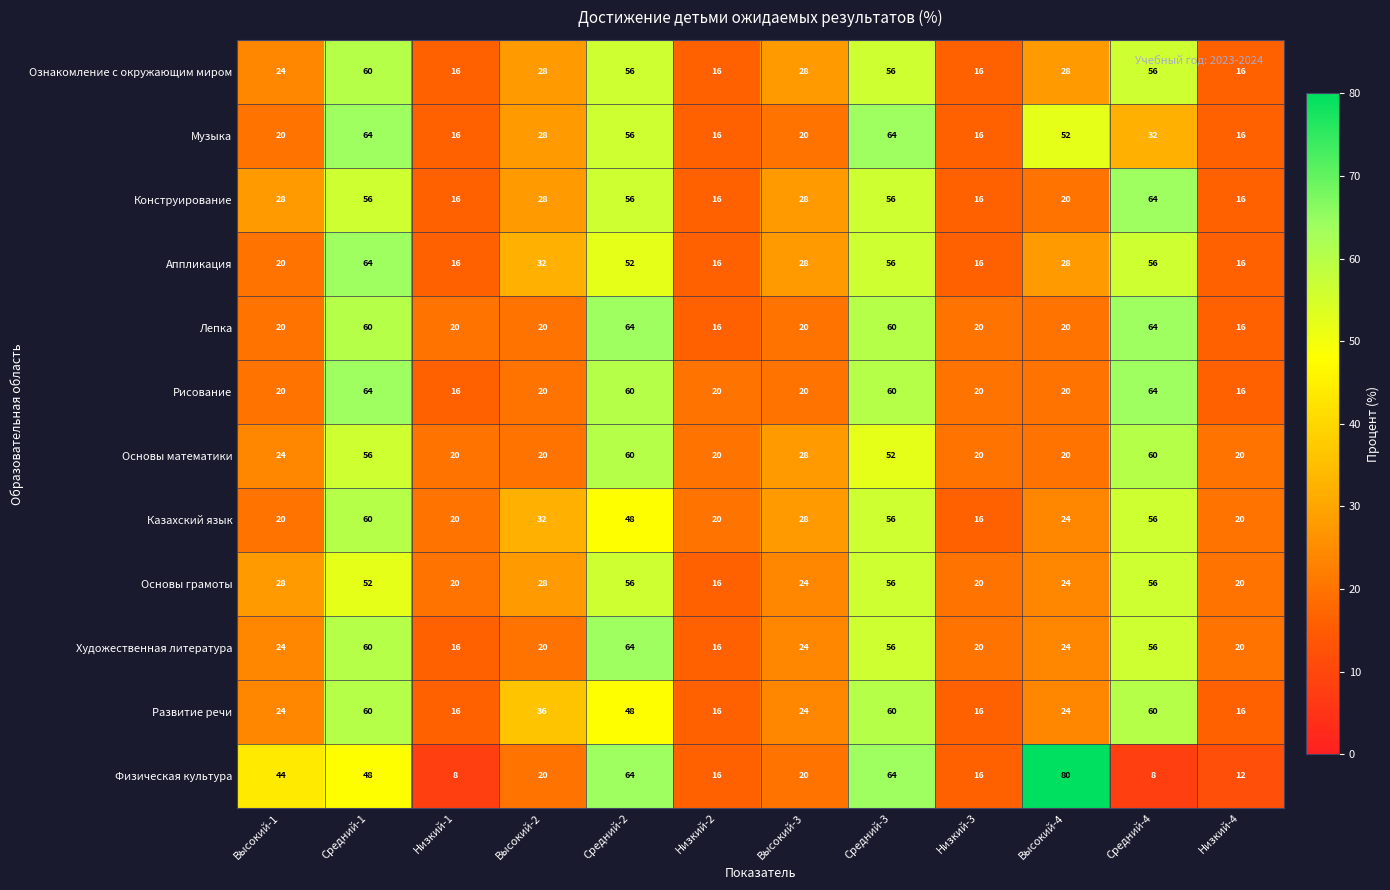

At how many categories does at least one series exceed 50?

5